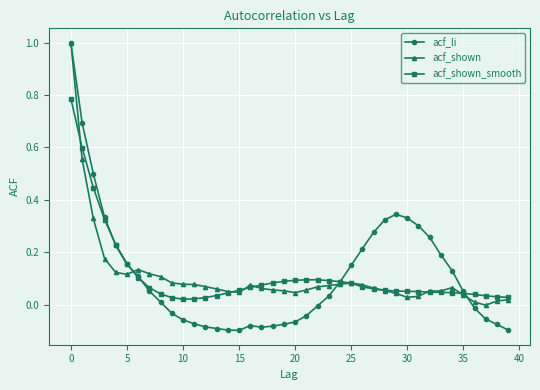

At how many categories does at least one series exceed 0?

40